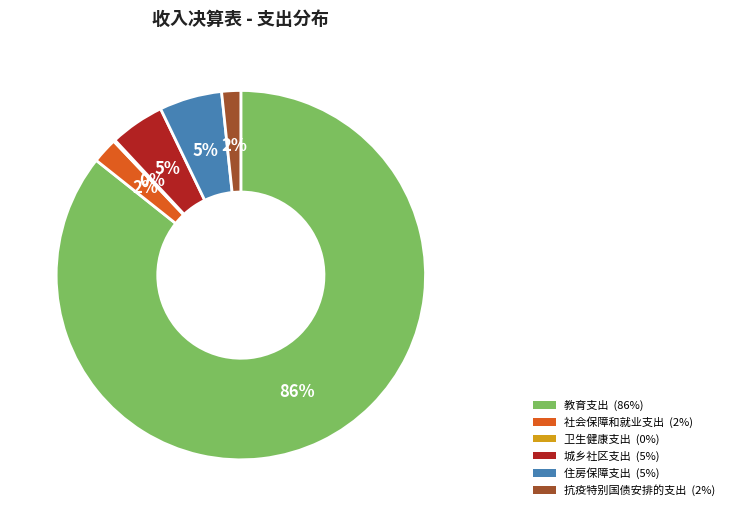

Does any single category account for the majority?

Yes